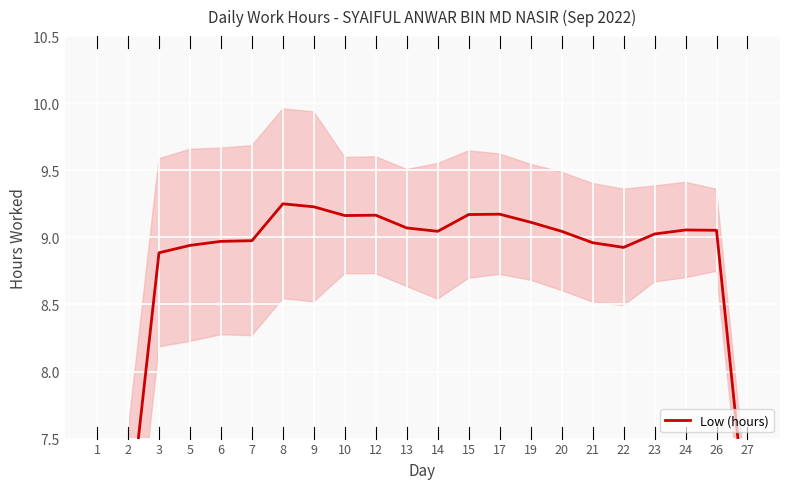

At which category does the chart reach its peak across all series?

8